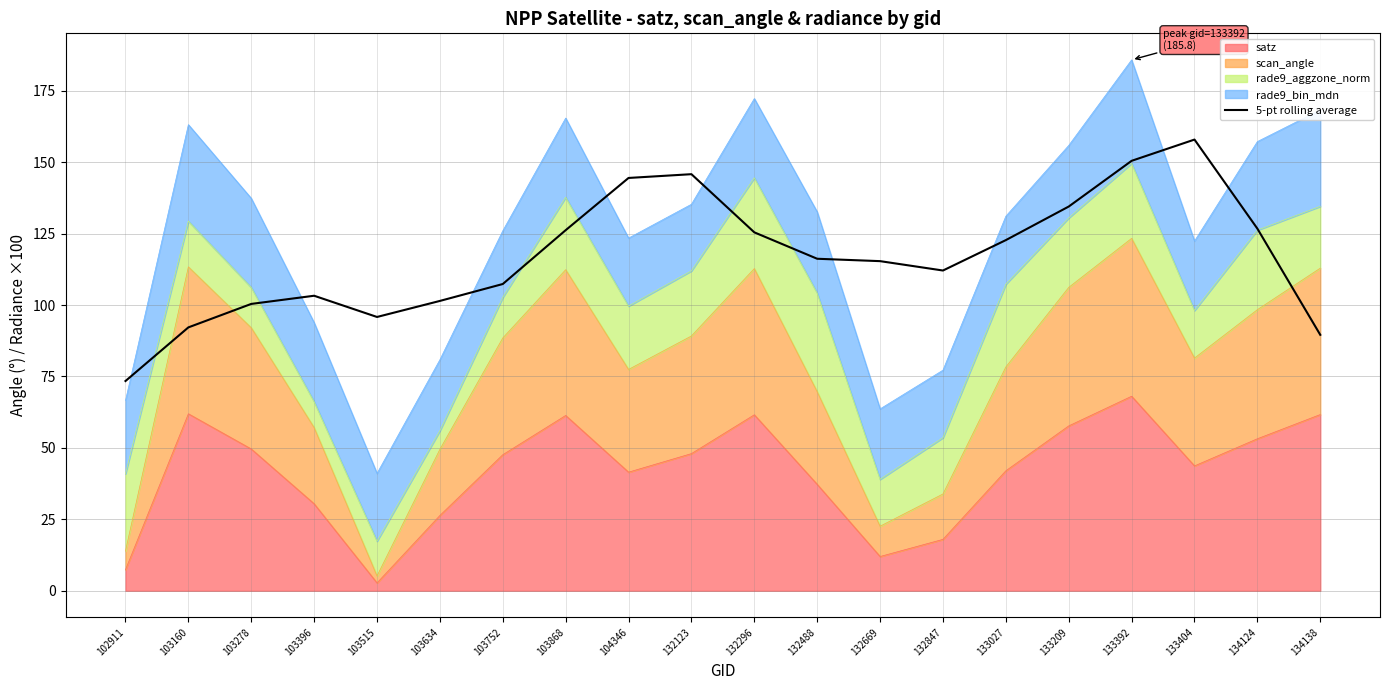

What is the difference between the values at 103278 and 133404?

57.5